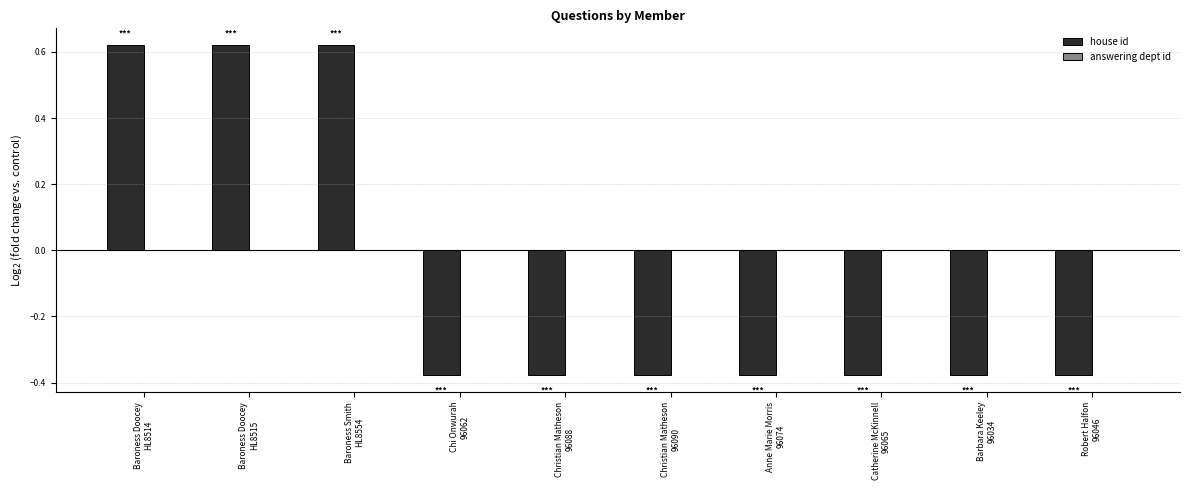

What is the difference between the maximum and minimum values?

1.0